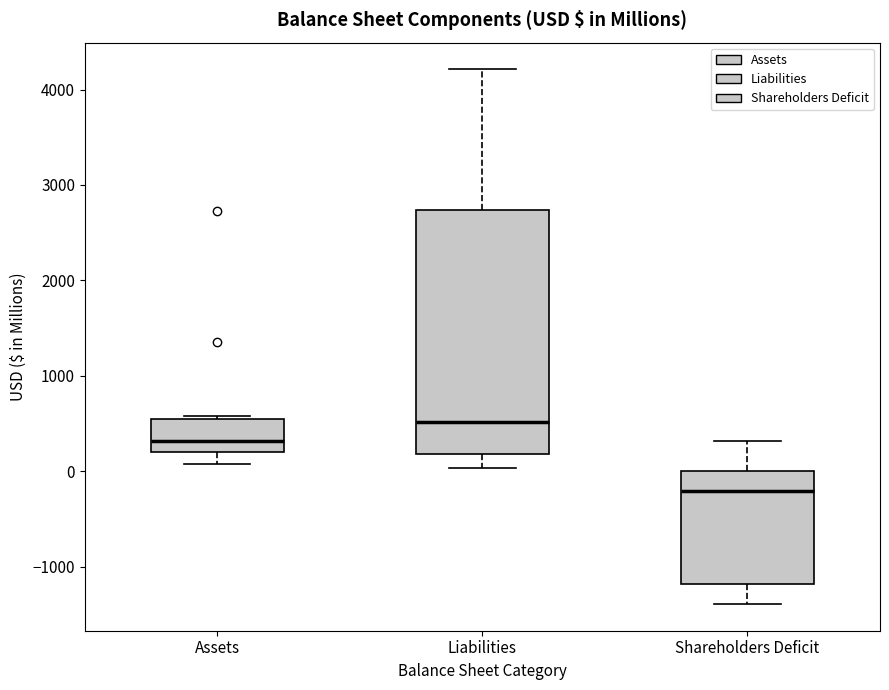

Where does the median line of the box for Shareholders Deficit sit on the y-axis? The values are not printed on the chart, so give them approximately, as read against the axis.

-200